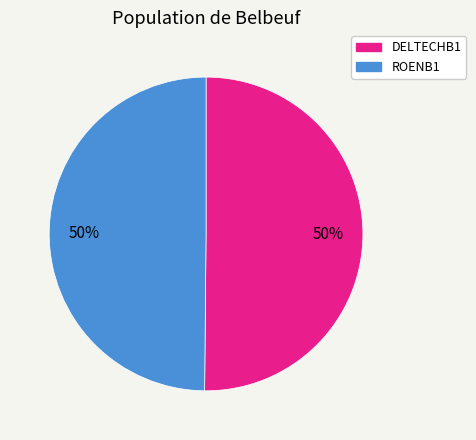

What is the ratio of the value at DELTECHB1 to the value at ROENB1?

1.0